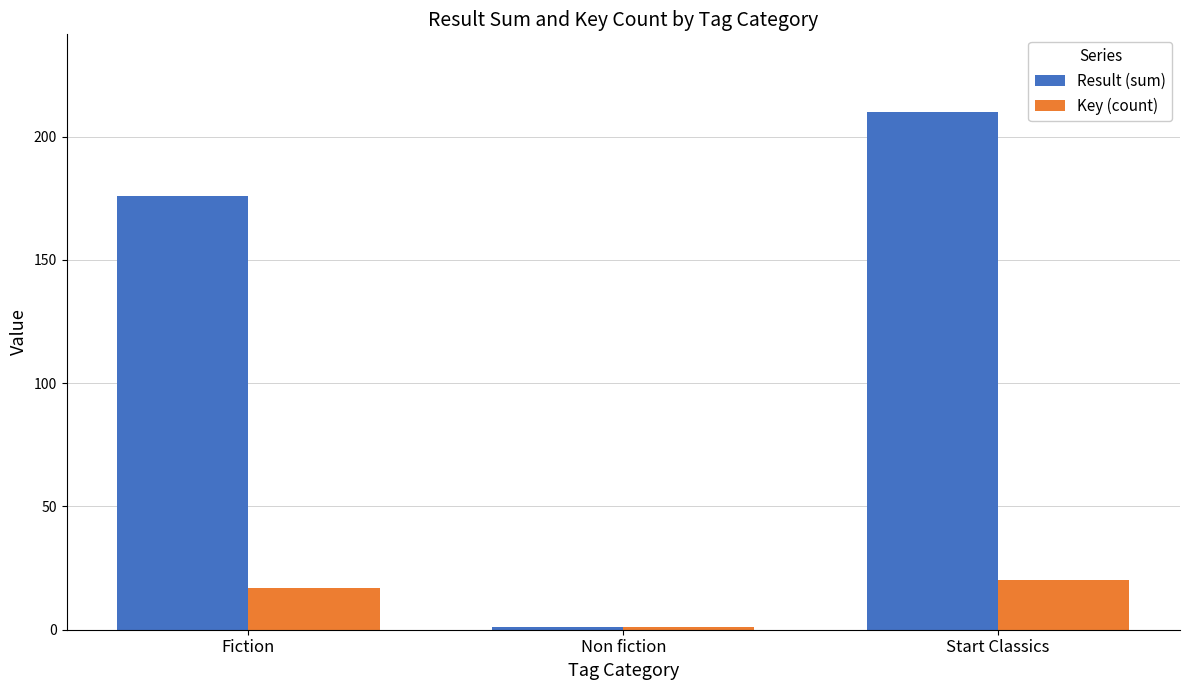

What is the label of the 3rd bar from the right?

Fiction